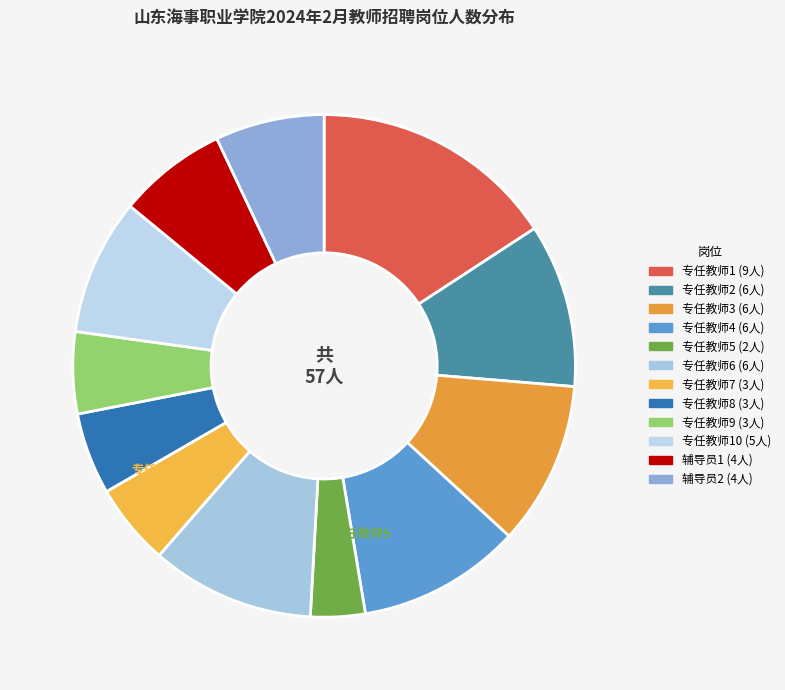

What is the ratio of the value at 专任教师3 11% to the value at 专任教师2 11%?

1.0